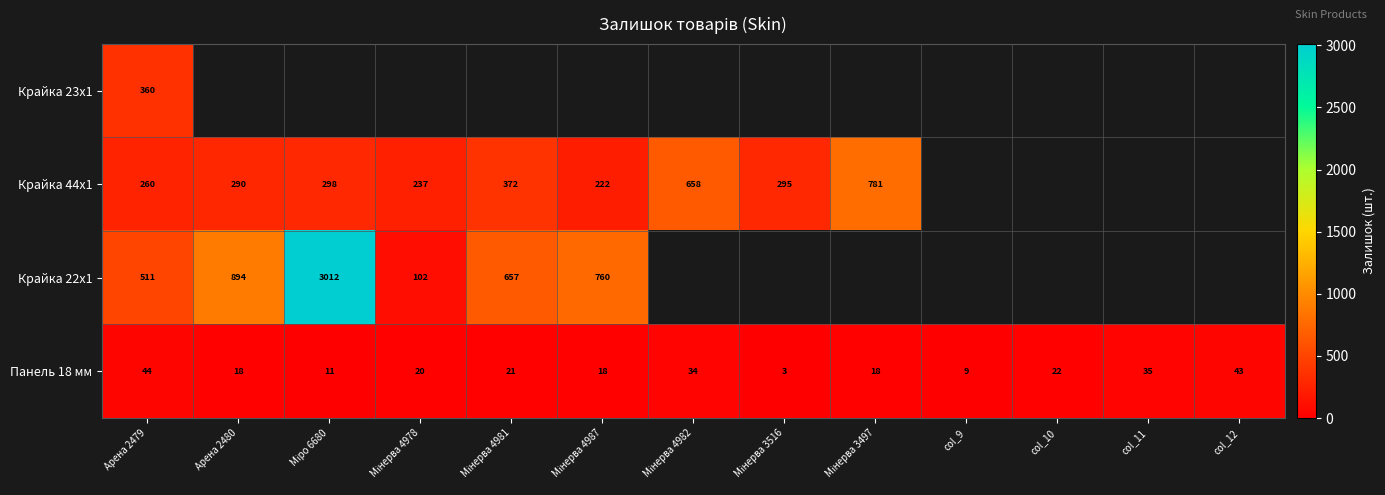

What is the minimum value shown in the chart?

3.0